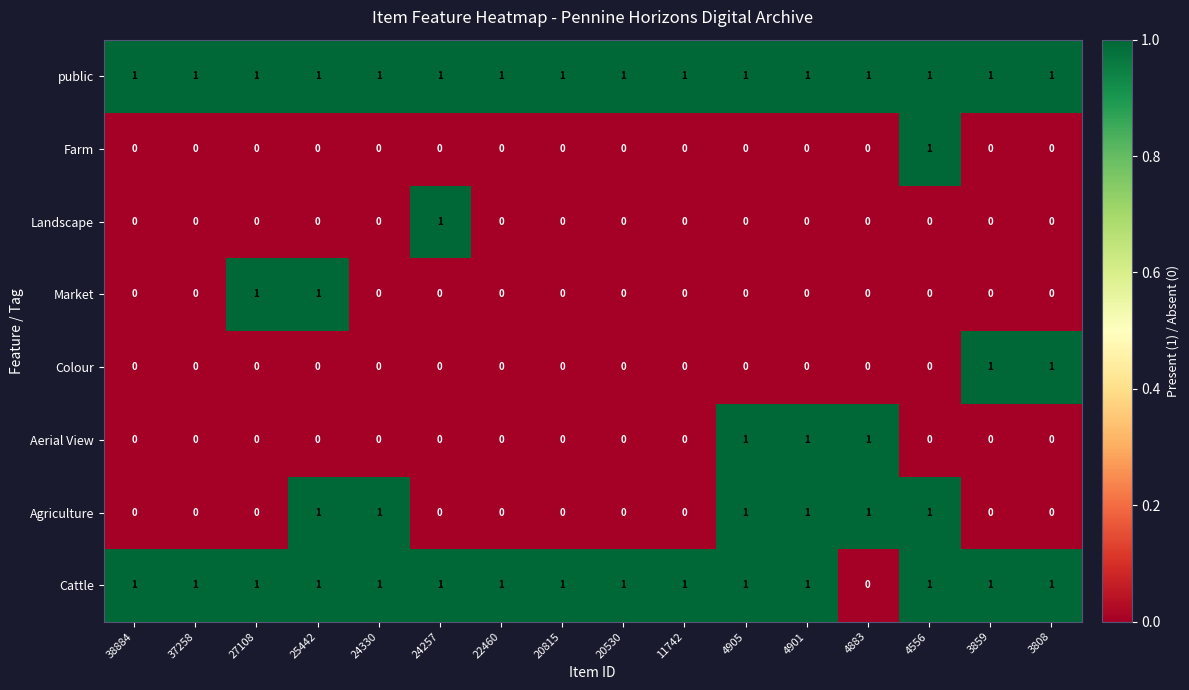

The Market series shows -1 at 3859. True or false?

False